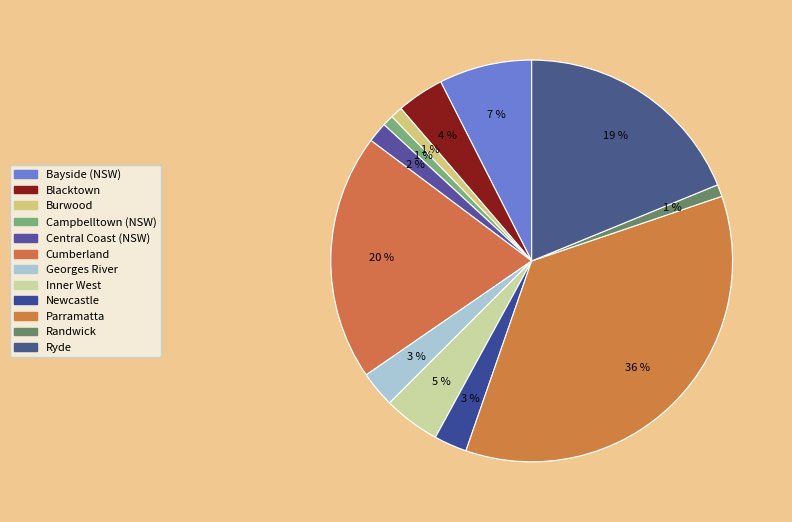

What percentage is the Inner West slice, to the nearest percent?

5%